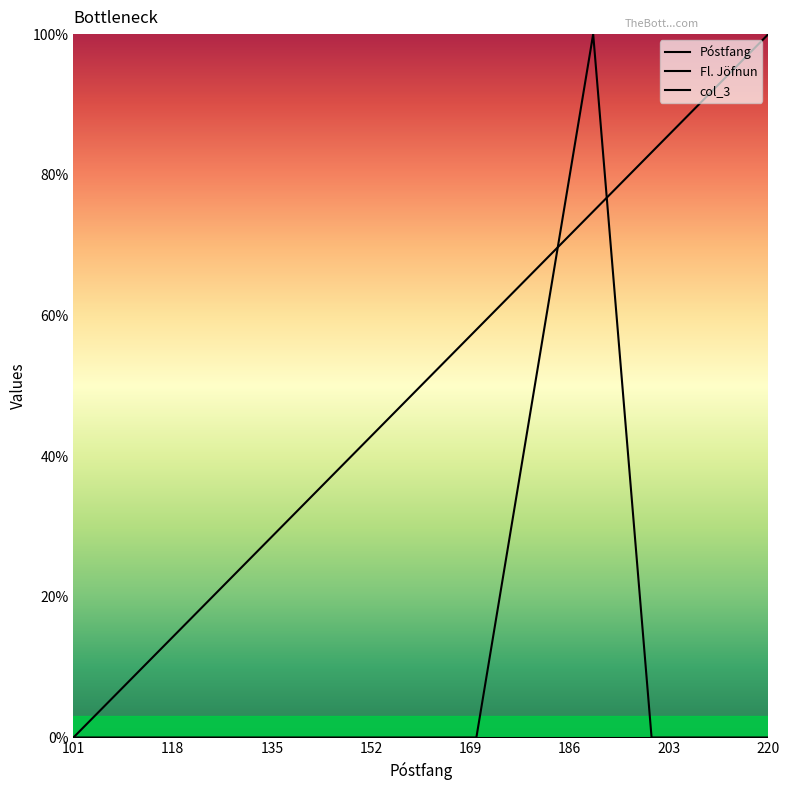

After their last crossing, which series has the higher values: Póstfang or Fl. Jöfnun?

Póstfang